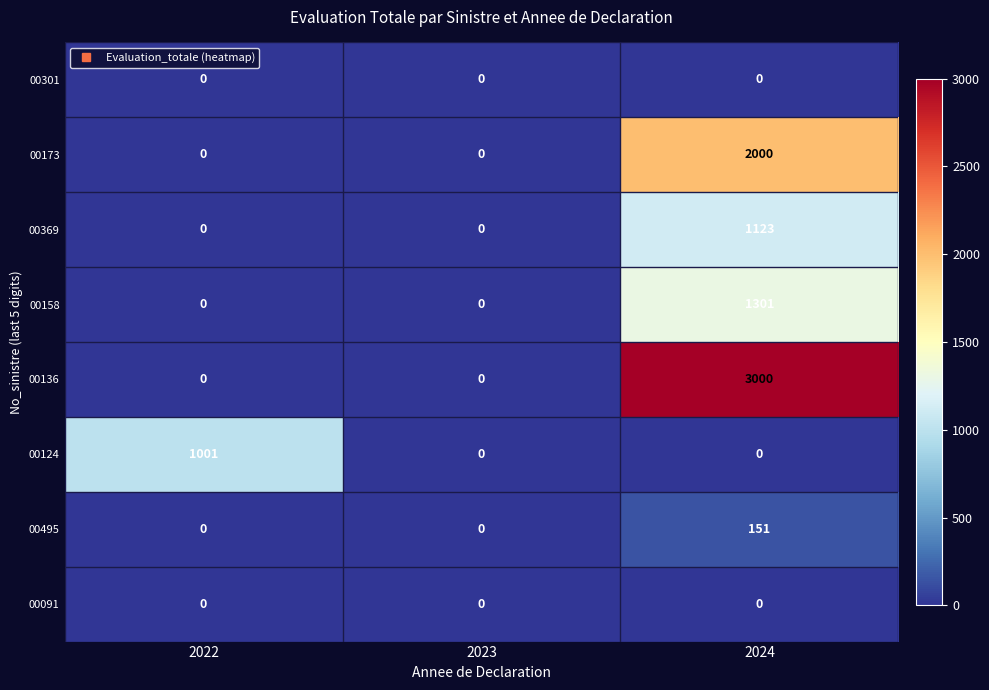

How many 00173 values are between 0 and 2000?

3